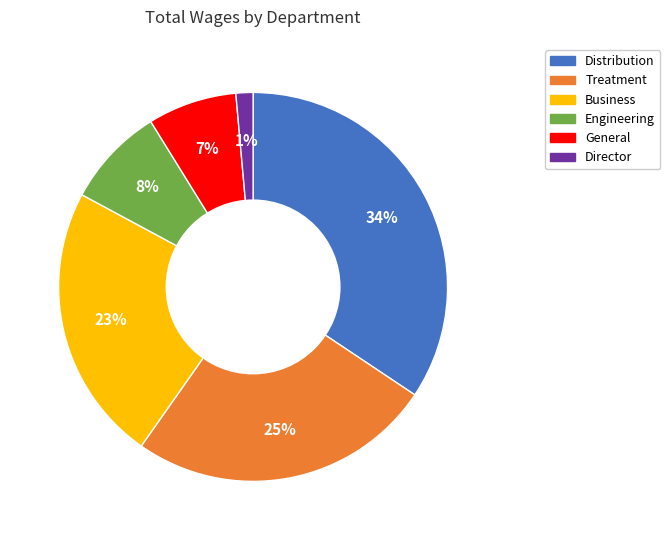

What percentage is the General slice, to the nearest percent?

7%